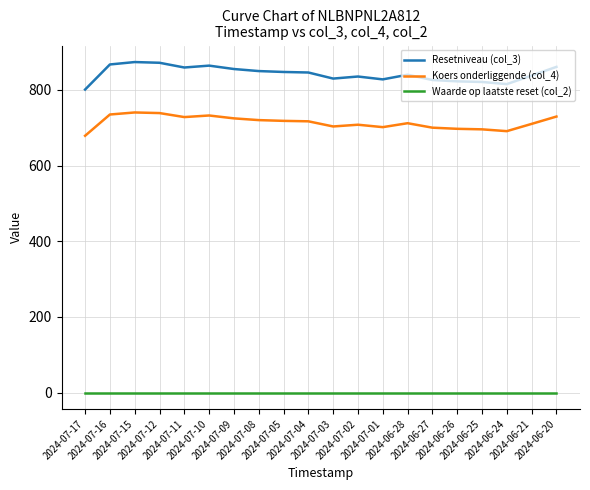

In Resetniveau (col_3), how many points are lower than both neighbors (excluding endpoints)?

4